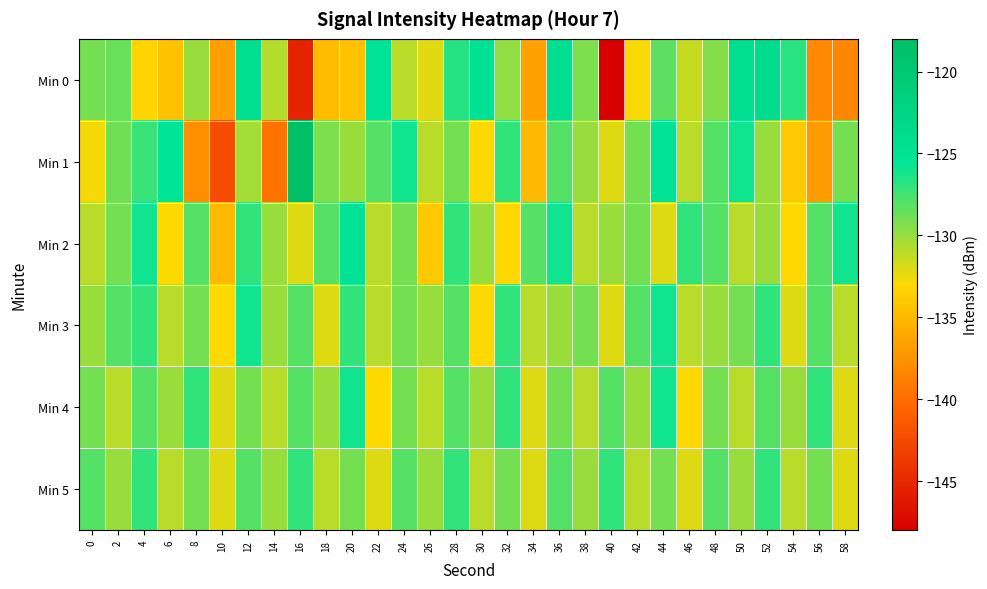

Between 8 and 56, which series saw the biggest shift?

Min 0